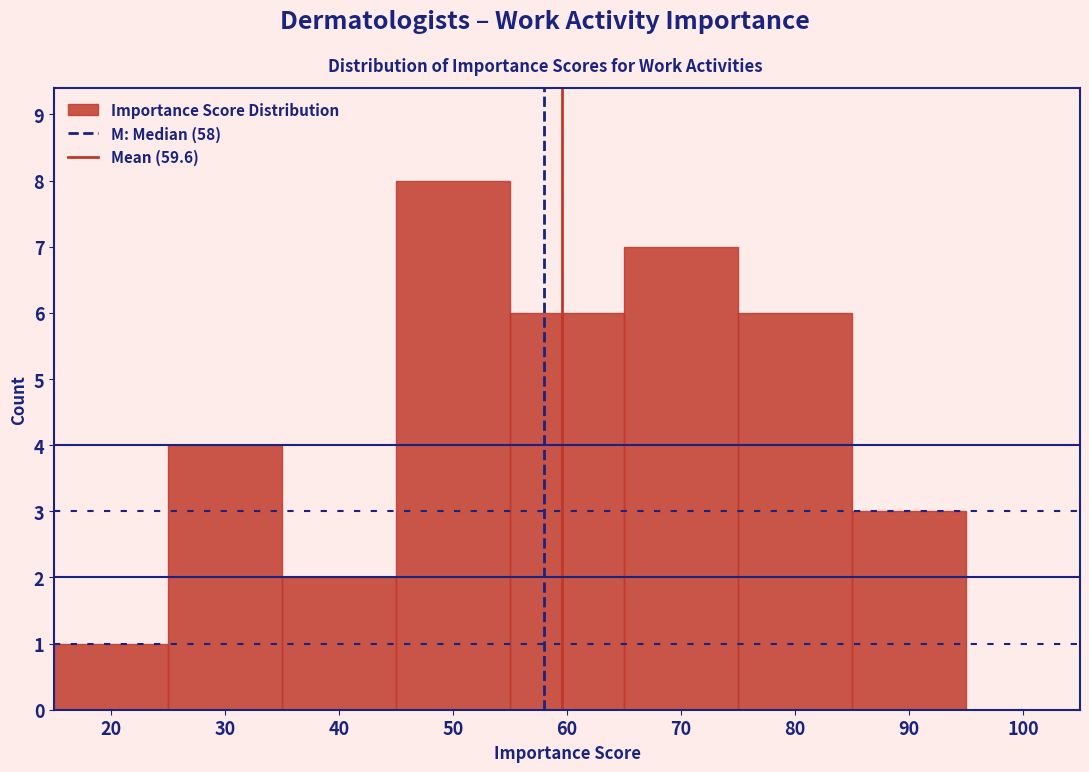

Which range on the x-axis has the tallest bar?

45 to 55